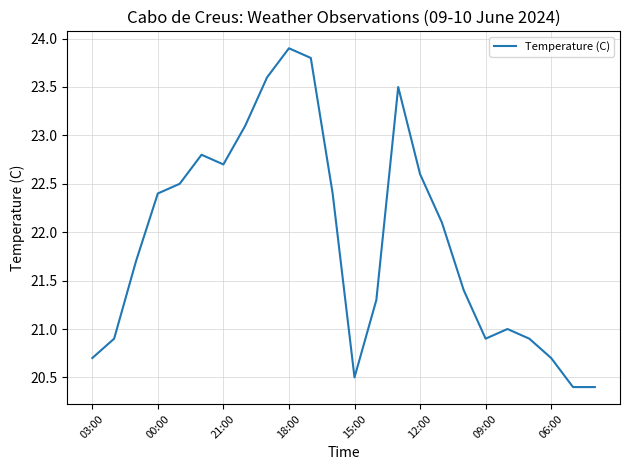

What is the greatest value displayed?

23.9